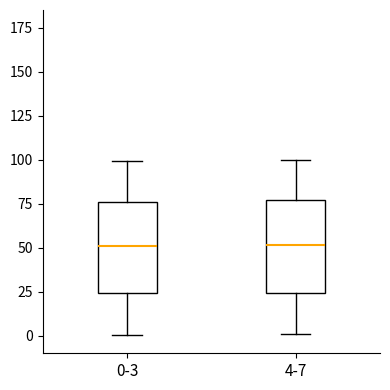

Where is the upper edge of the box for 4-7 on the y-axis? The values are not printed on the chart, so give them approximately, as read against the axis.

75